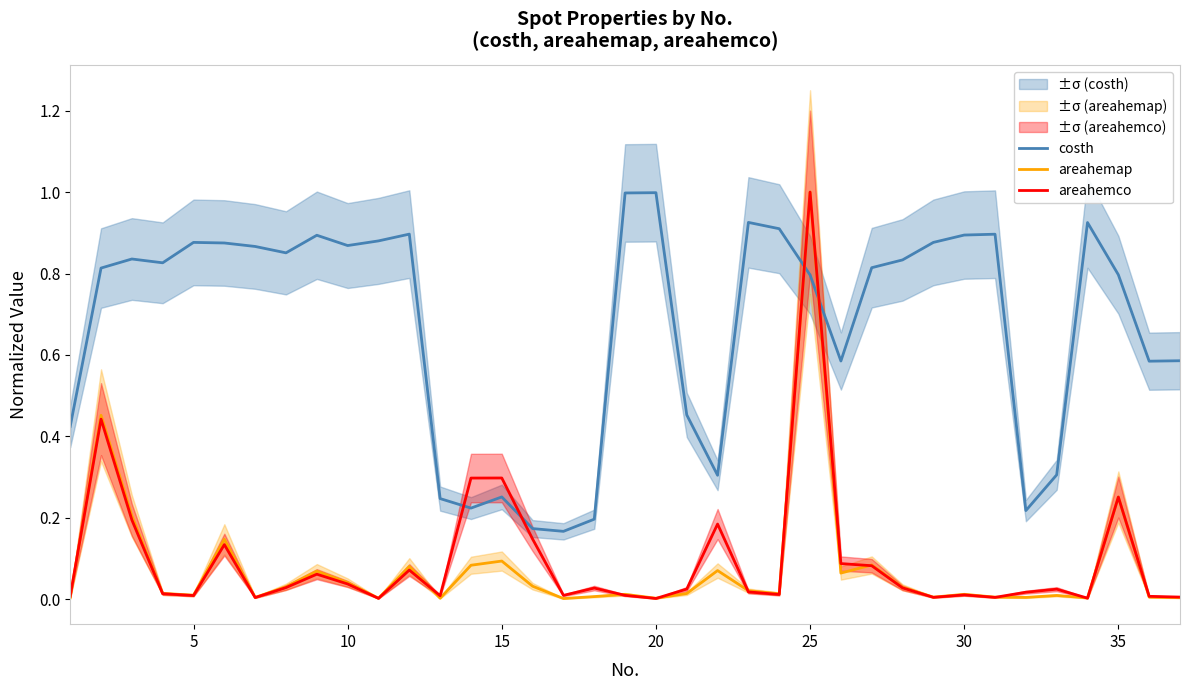

The areahemco series shows 0.1 at 15. True or false?

False